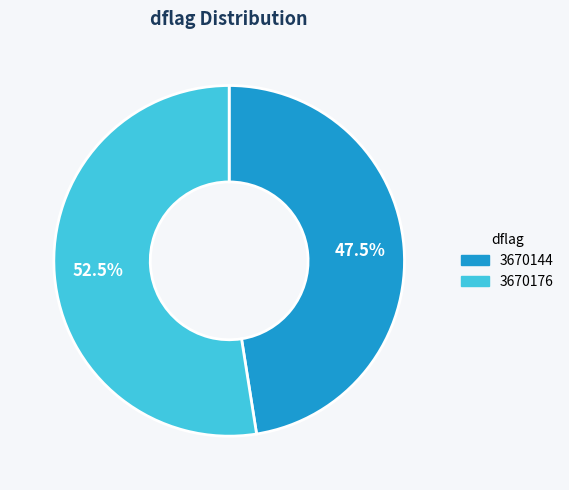

What is the smallest slice in the pie chart?

3670144